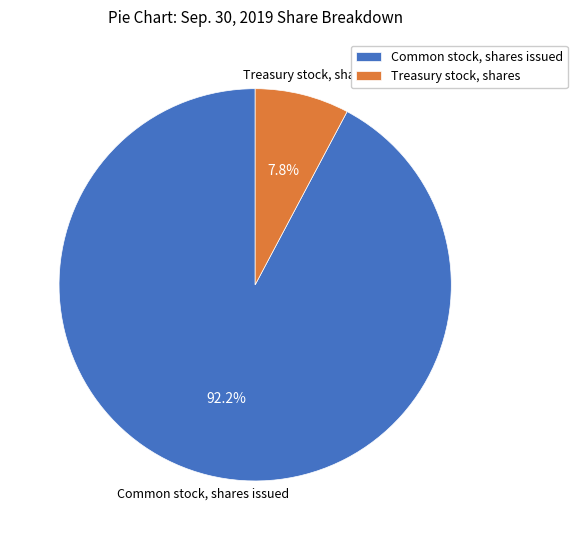

To the nearest percent, what is the difference between the largest and smallest slice percentages?

84%